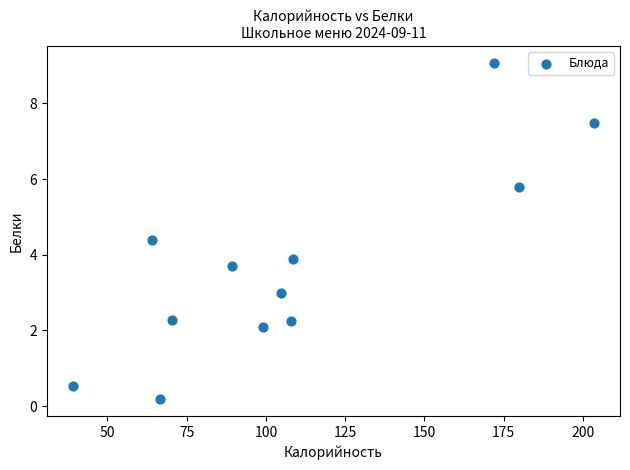

What is the range of X values (max minus min)?

164.2